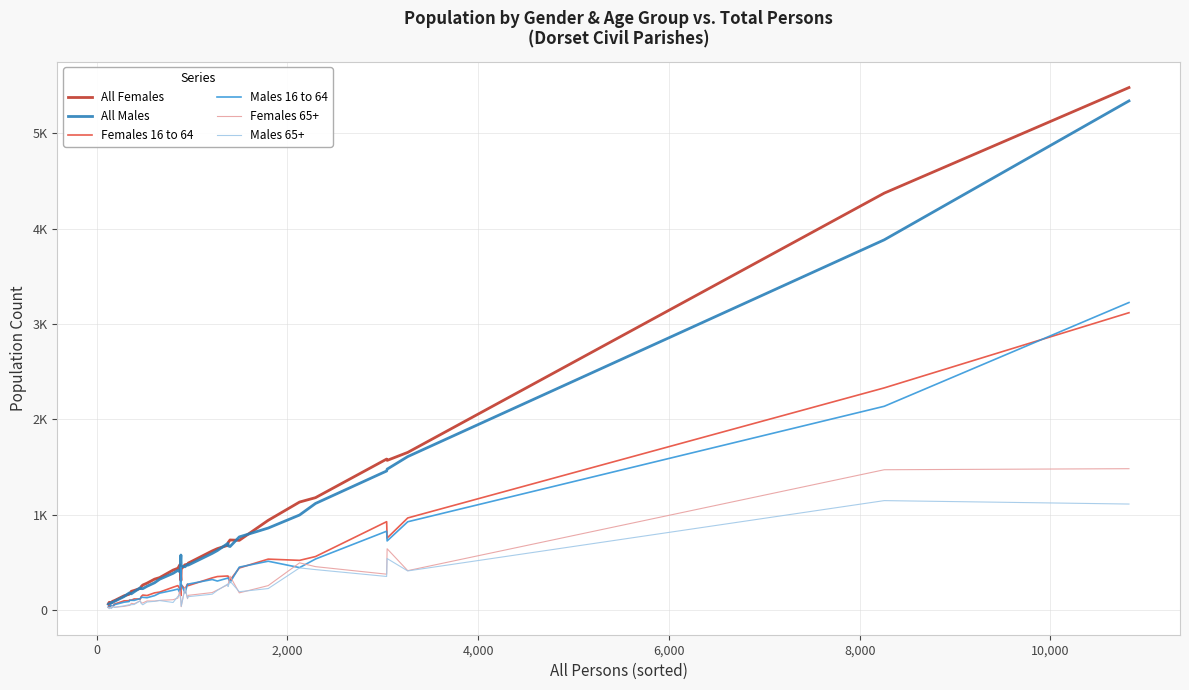

True or false: Females 65+ has more than 1 points higher than both neighbors.

True